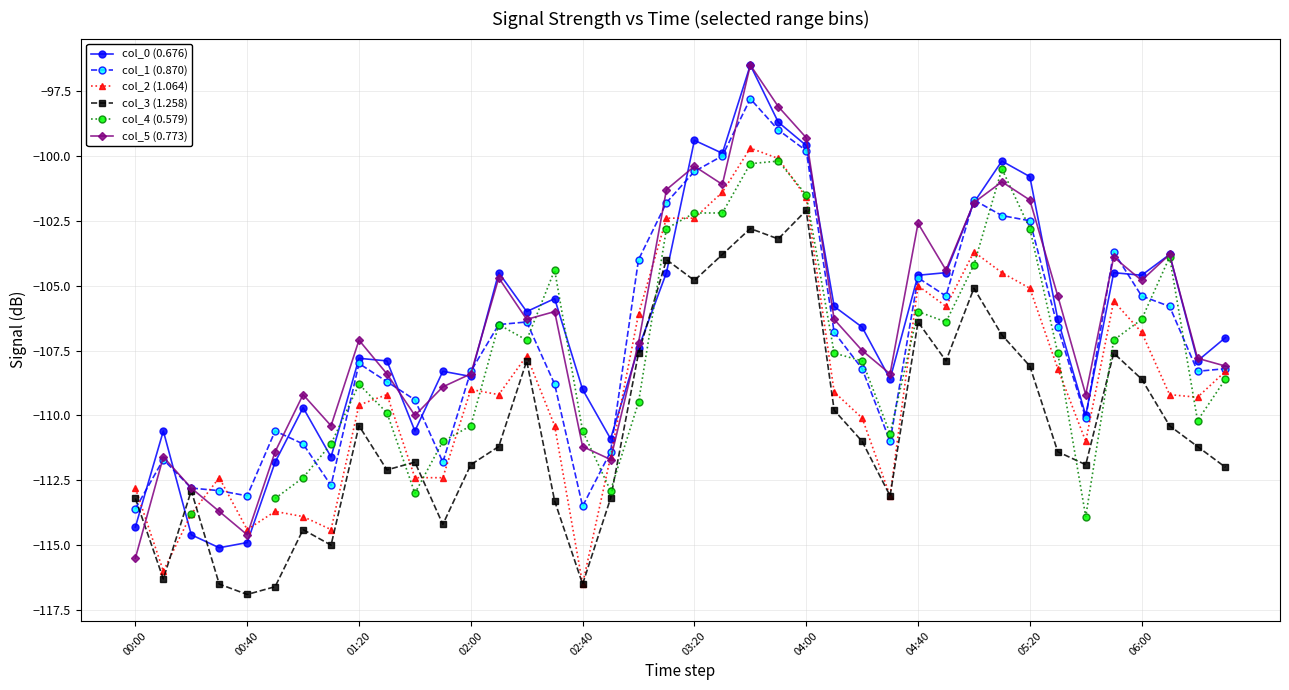

What is the value of the col_1 (0.870) point at the 27th from the left?

-108.2